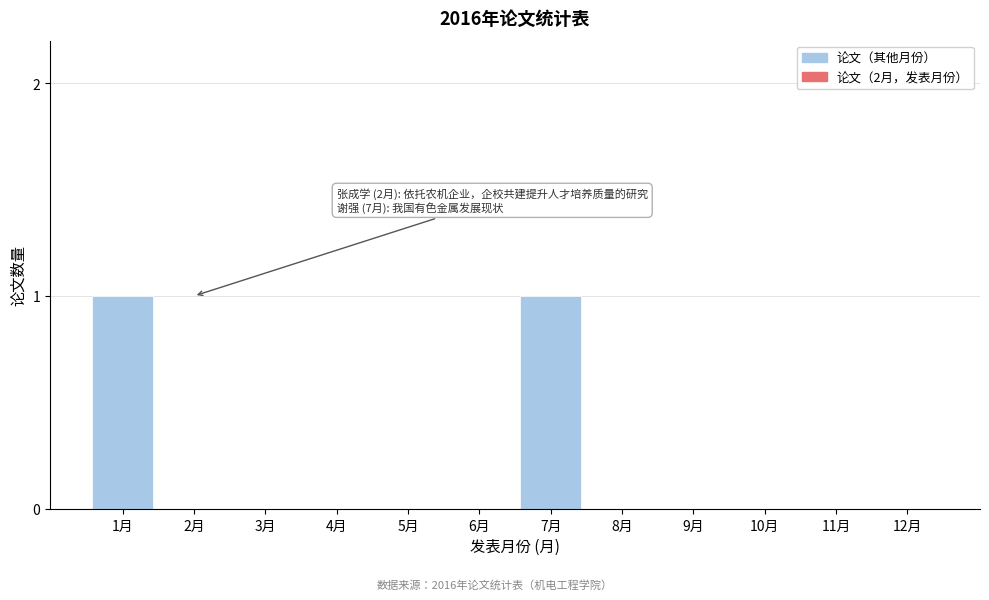

Reading left to right, extract all data points from this chart.

1月=1	2月=0	3月=0	4月=0	5月=0	6月=0	7月=1	8月=0	9月=0	10月=0	11月=0	12月=0